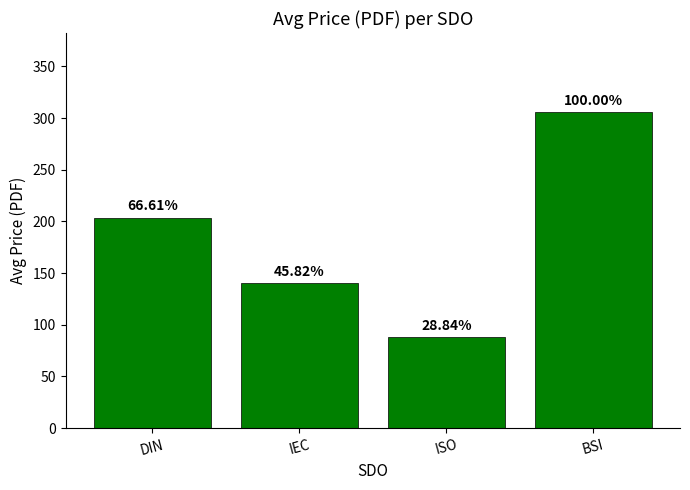

How many bars are there in total?

4